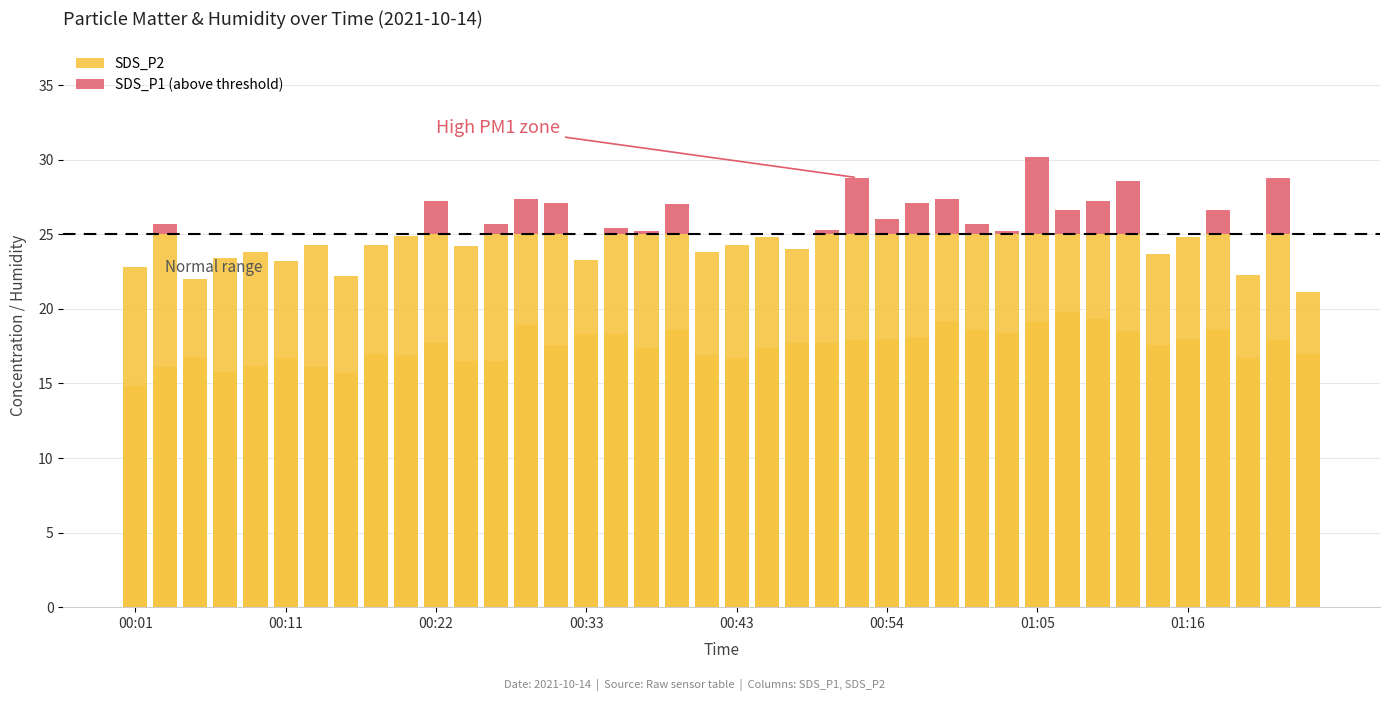

What are all the series names shown in the legend?

SDS_P2, SDS_P1 (above threshold)